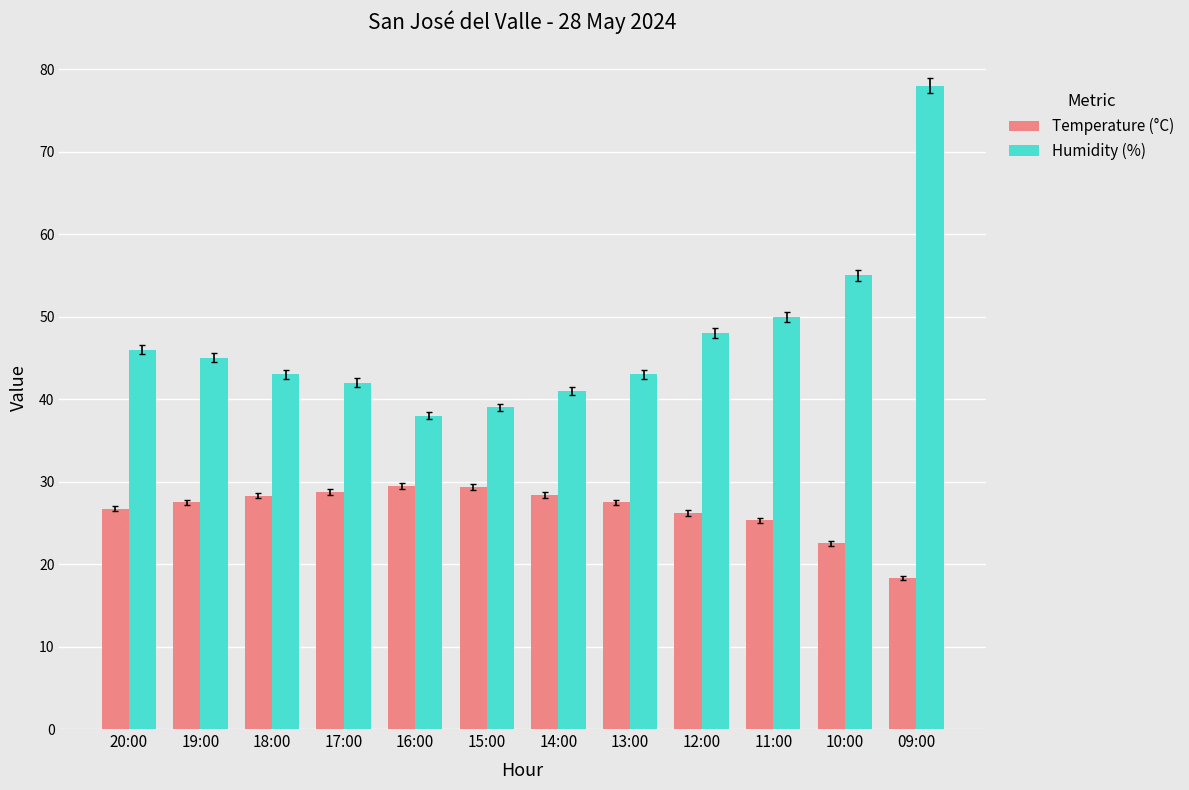

What is the total value across all series at 19:00?

72.5